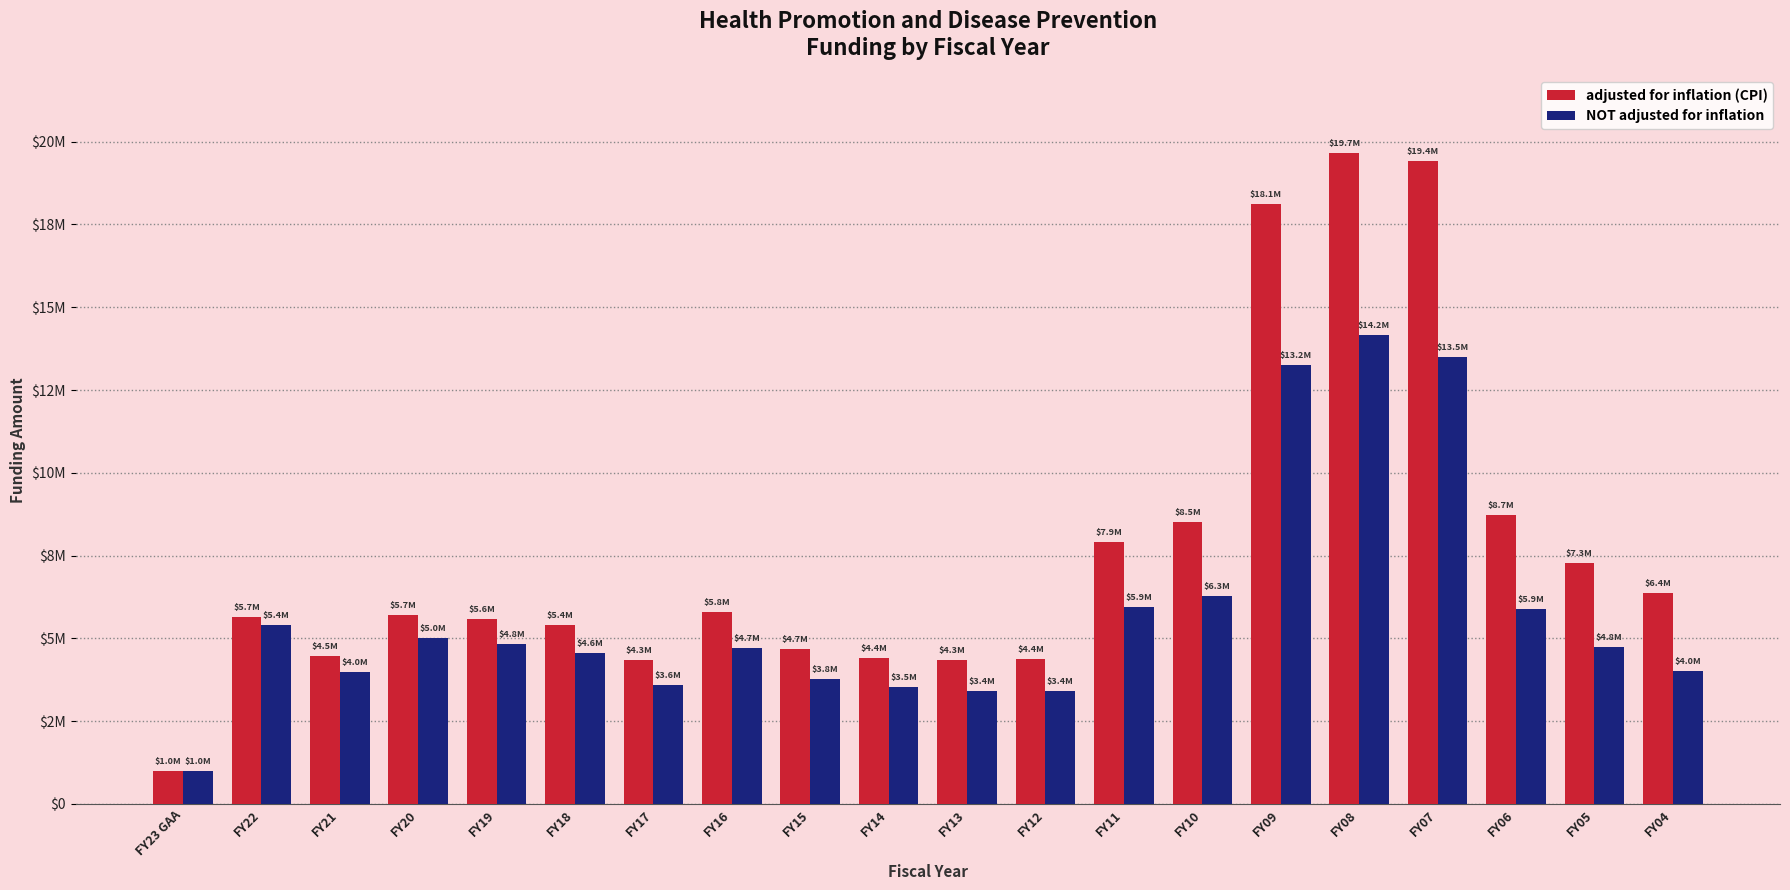

Does the chart contain stacked bars?

No